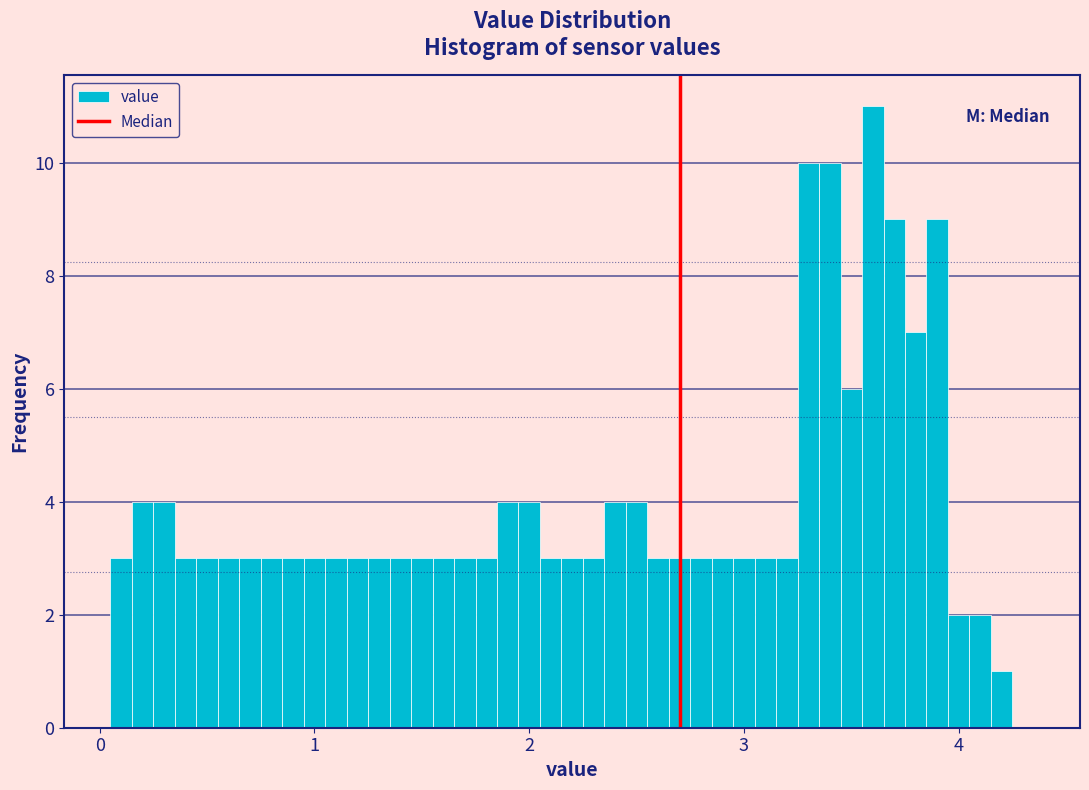

Read against the x-axis, roughly where is the centre of the tallest bar?

3.6